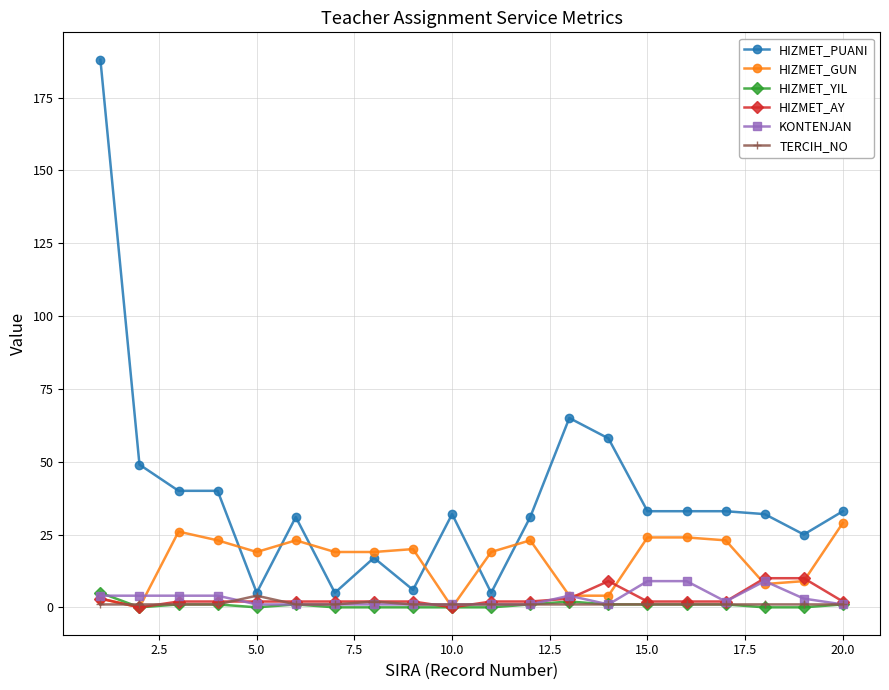

How many data points in HIZMET_YIL are less than 1?

9